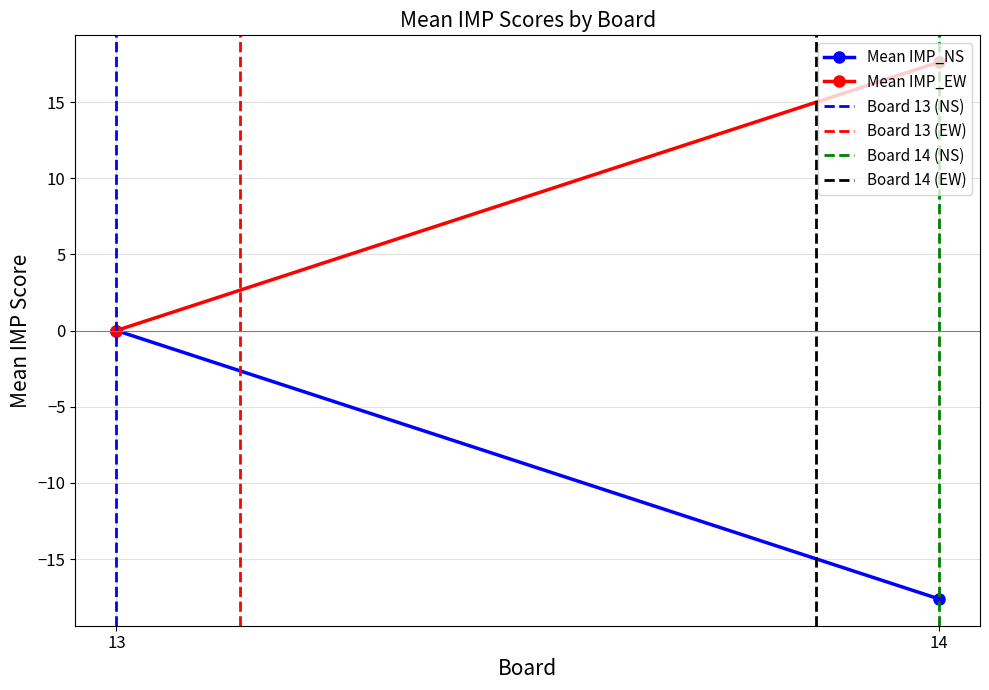

At which category is the sum across all series the highest?

14